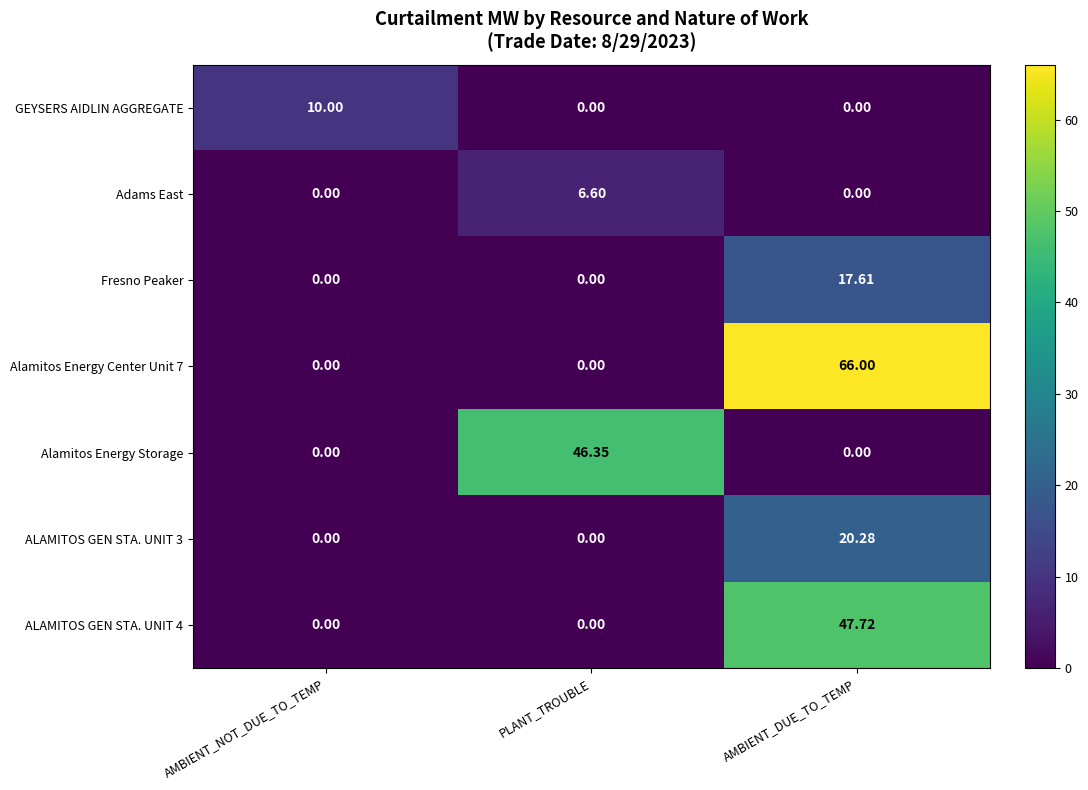

What is the total value across all series at PLANT_TROUBLE?

53.0